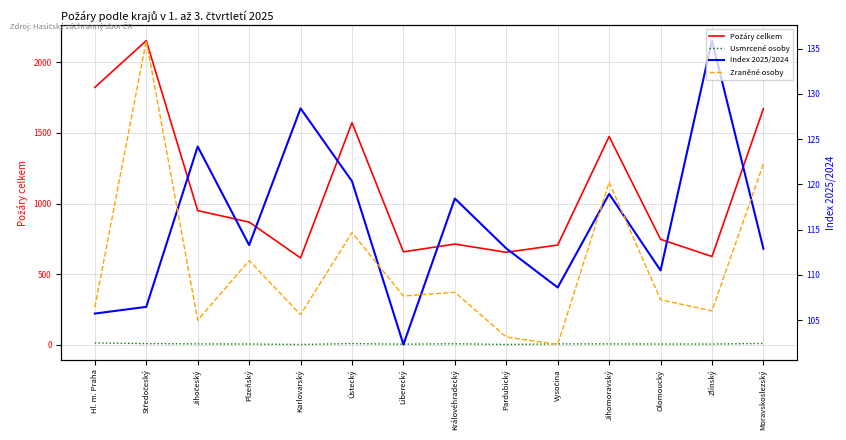

At which label does Požáry celkem reach its minimum?

Karlovarský